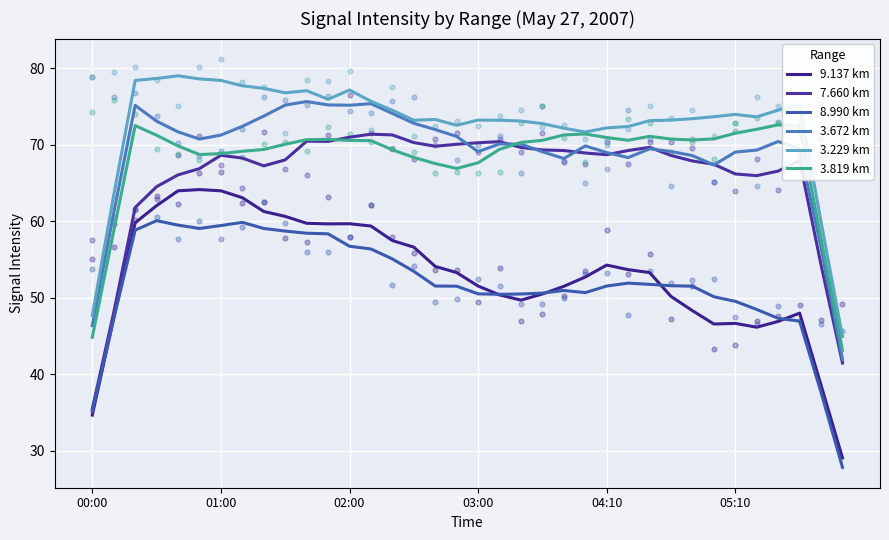

What are all the series names shown in the legend?

9.137 km, 7.660 km, 8.990 km, 3.672 km, 3.229 km, 3.819 km